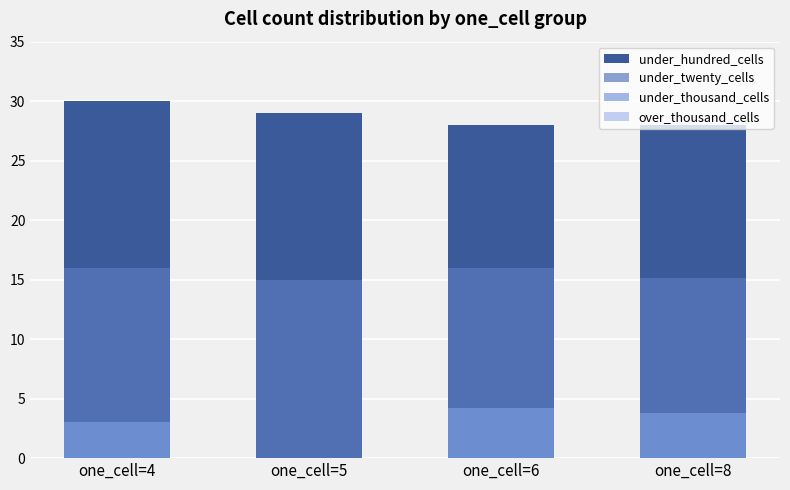

How many categories are shown in the chart?

4